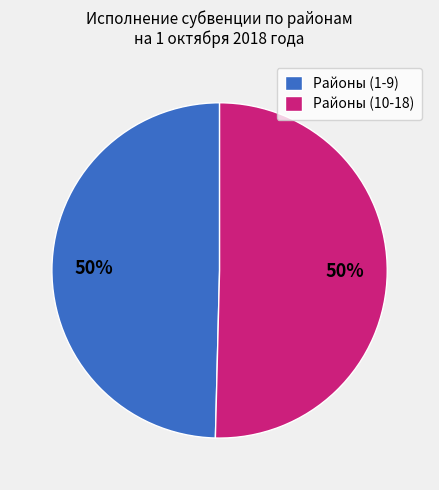

Count the number of slices in the pie.

2